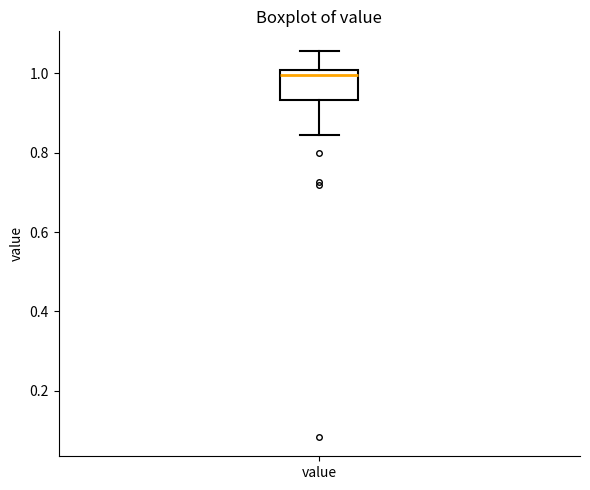

Transcribe this box plot: give where the median line is, the range the box spans, and where the two whiskers end, as read against the y-axis. The values are not printed on the chart, so give them approximately, as read against the axis.

median 1.00 (just below the box's upper edge), box 0.94 to 1.00, whiskers 0.84 to 1.06